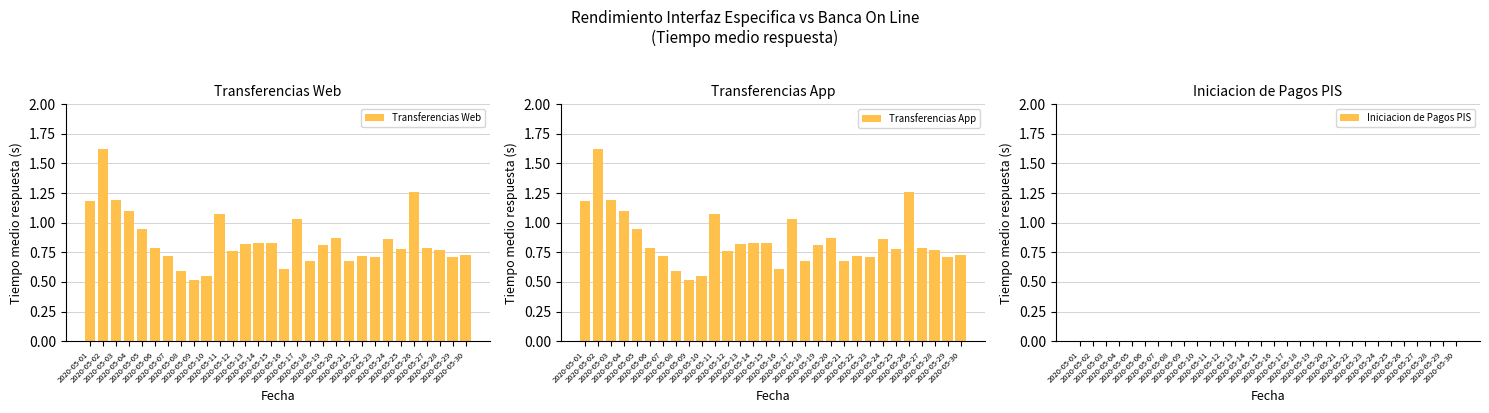

Count the number of categories in the chart.

30